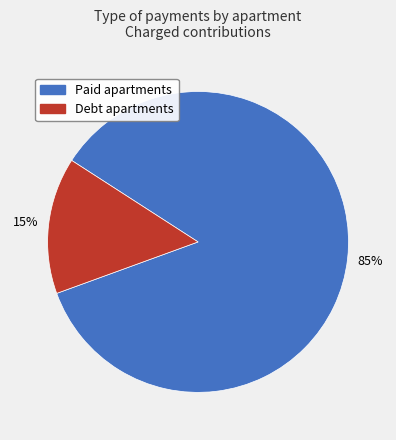

To the nearest percent, what is the average slice percentage?

50%